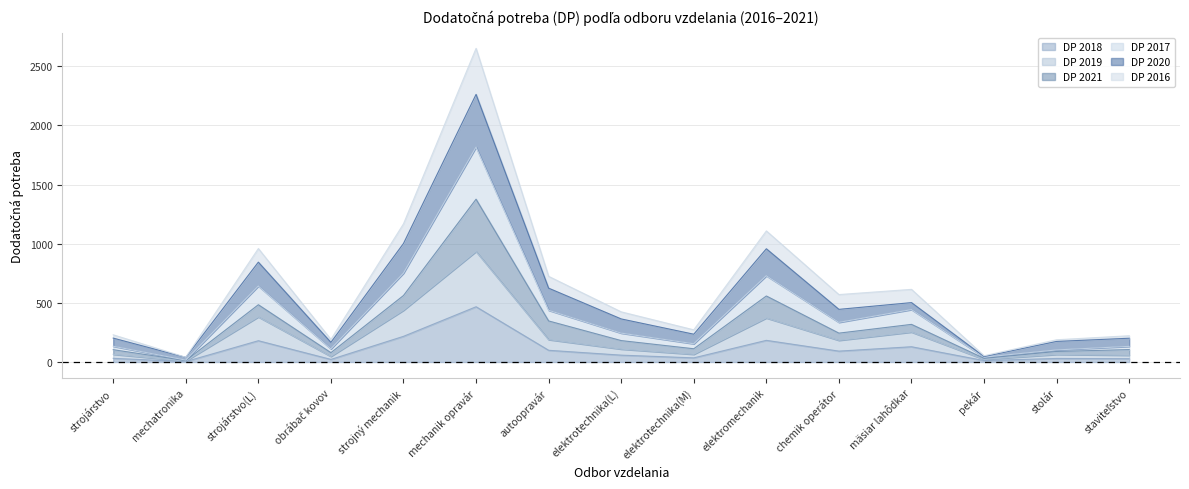

True or false: DP 2017 has more than 2 interior local peaks.

True